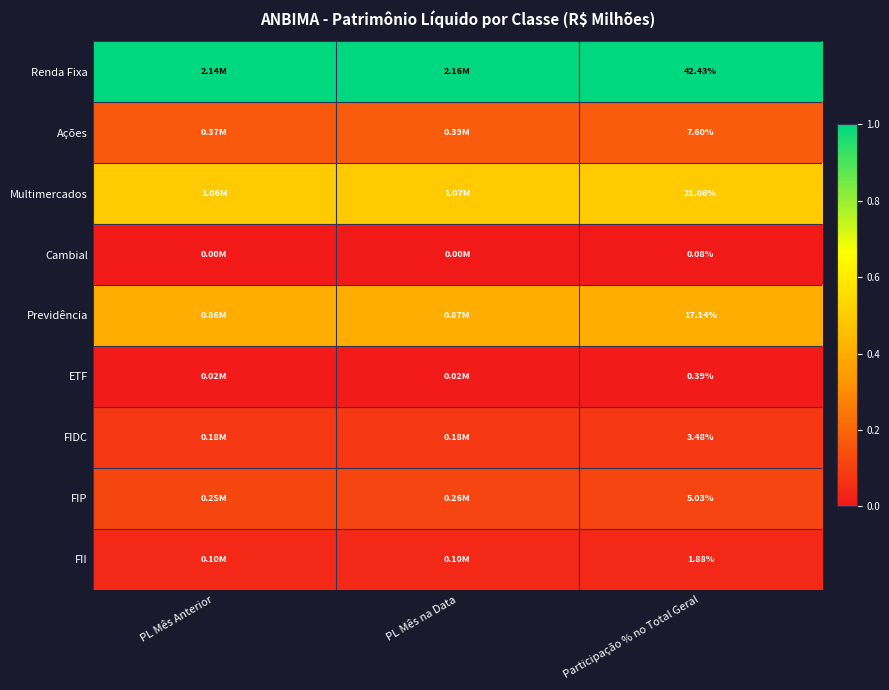

Rank the series at Participação % no Total Geral from lowest to highest value.

Cambial, ETF, FII, FIDC, FIP, Ações, Previdência, Multimercados, Renda Fixa